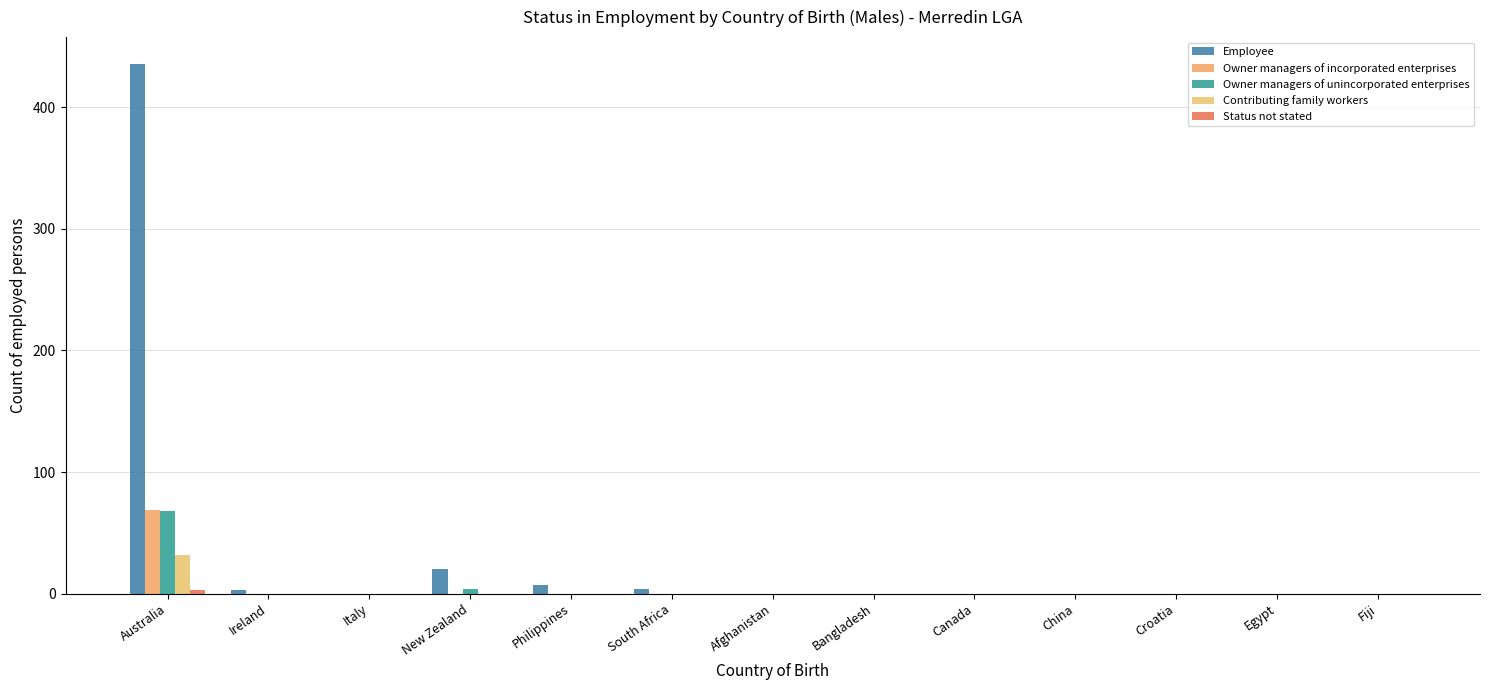

How many distinct data groups are displayed?

5